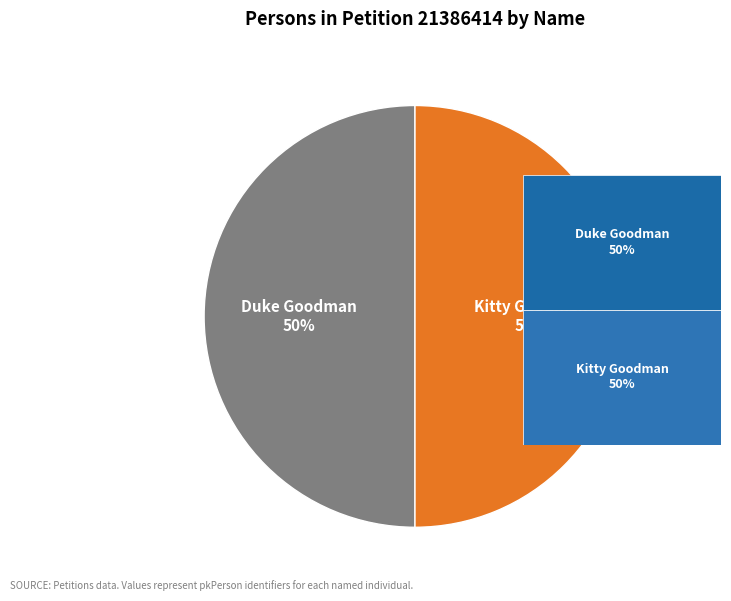

To the nearest percent, what is the average slice percentage?

50%